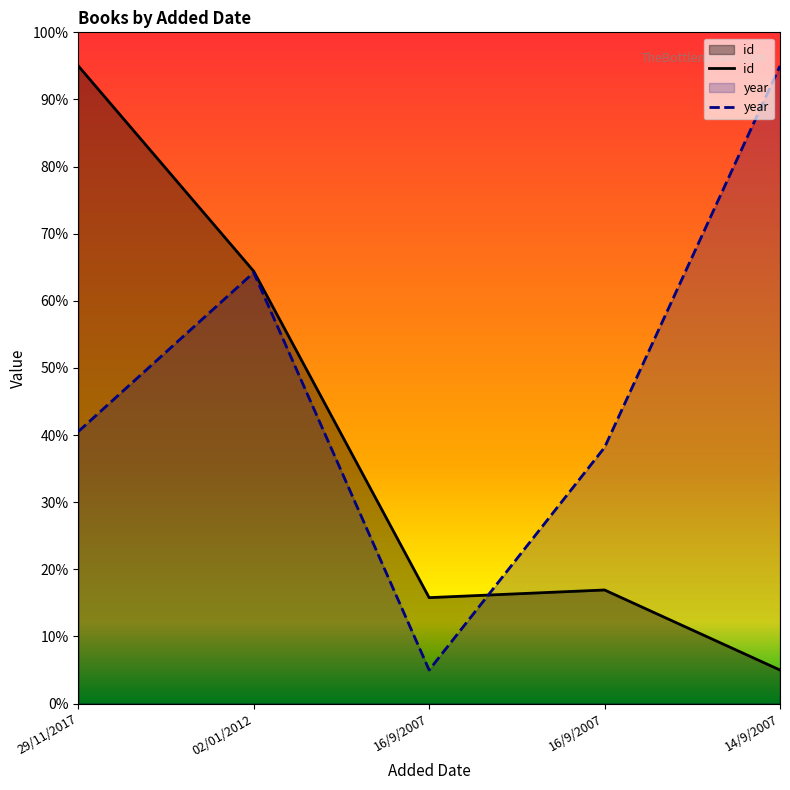

What is the approximate value of id at 02/01/2012?

64.4